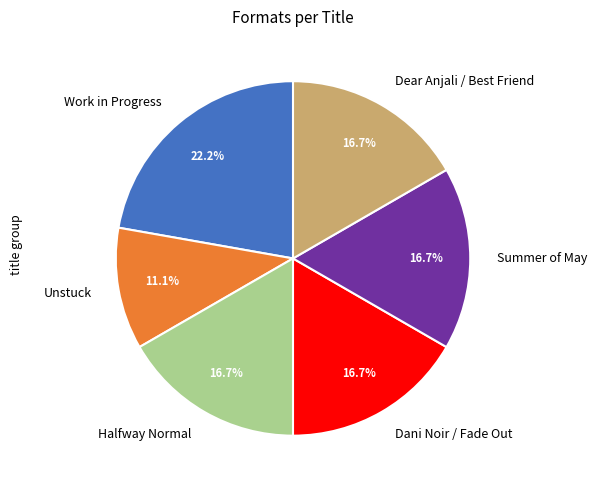

To the nearest percent, what is the difference between the largest and smallest slice percentages?

11%